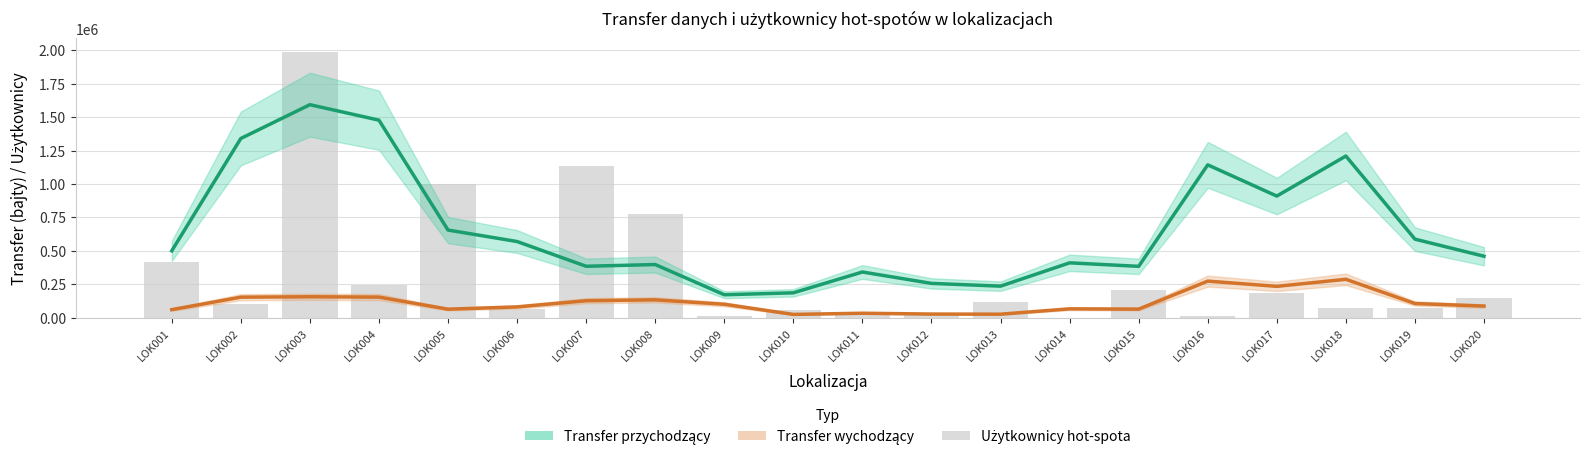

What is the highest value of the Użytkownicy hot-spota series?

1991200.0